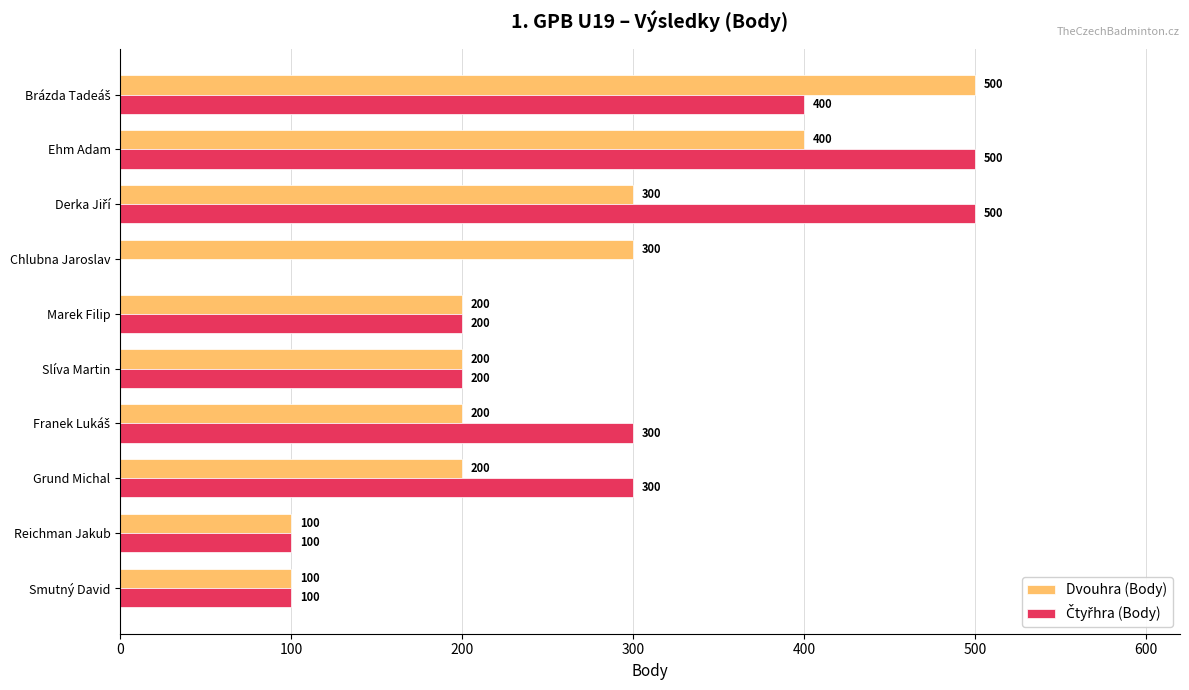

What is the sum of the Dvouhra (Body) values at Ehm Adam and Grund Michal?

600